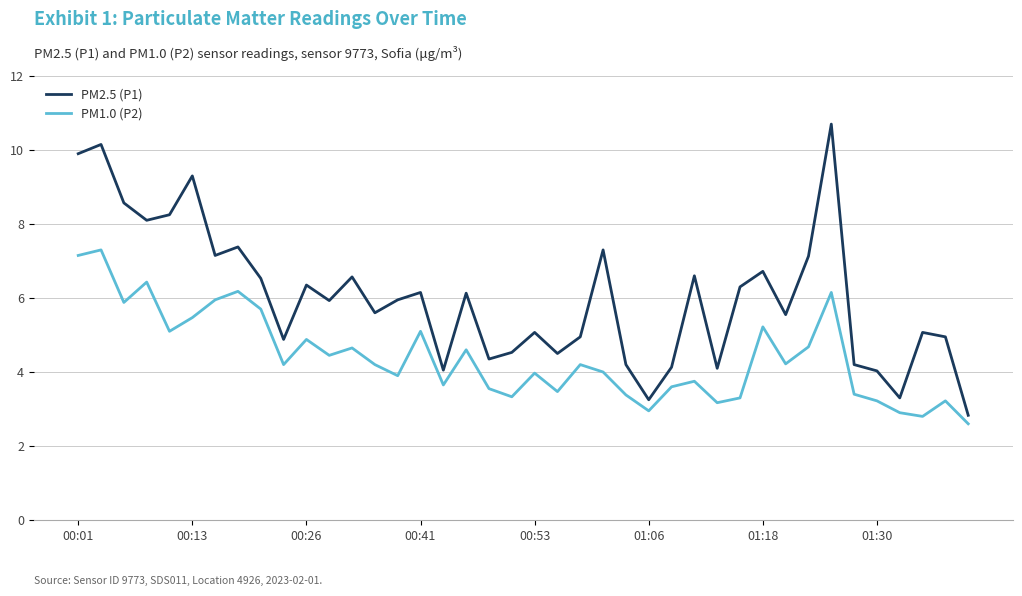

What is the smallest value displayed?

2.6